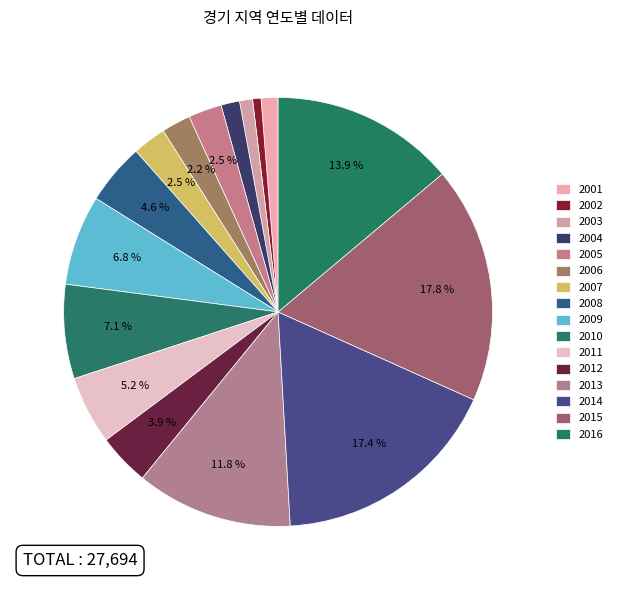

To the nearest percent, what portion does 2014 represent?

17%